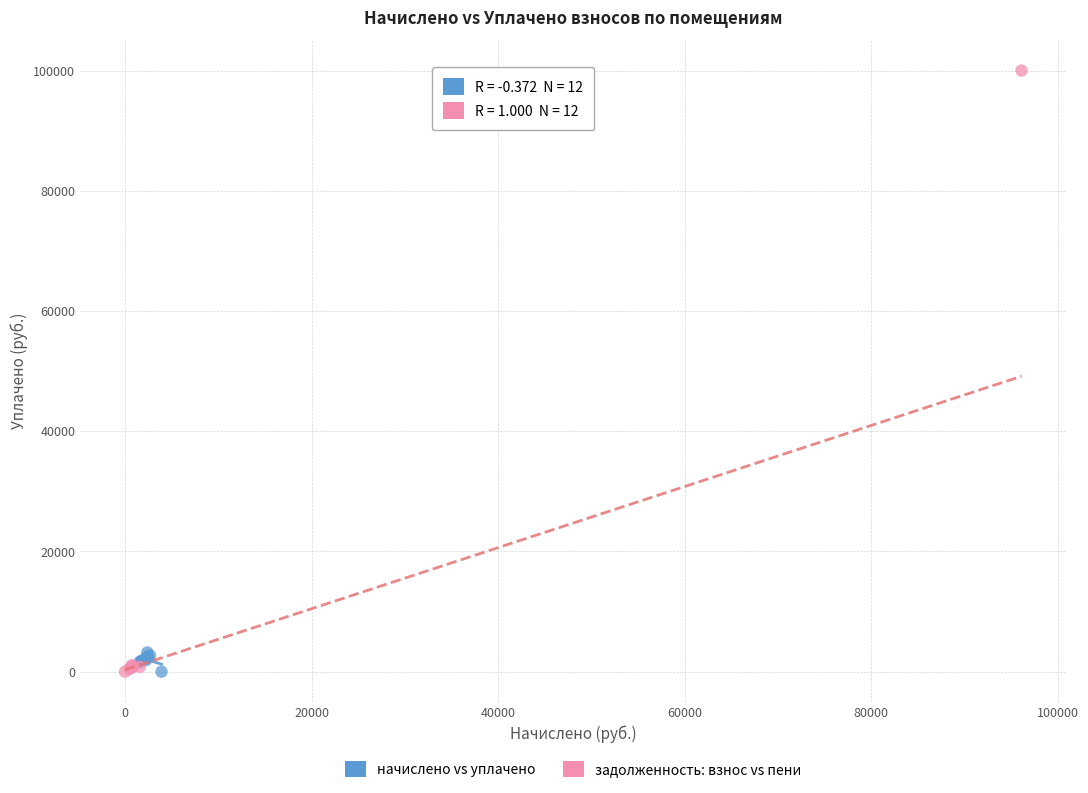

Which series has the widest spread of Y values?

задолженность: взнос vs пени